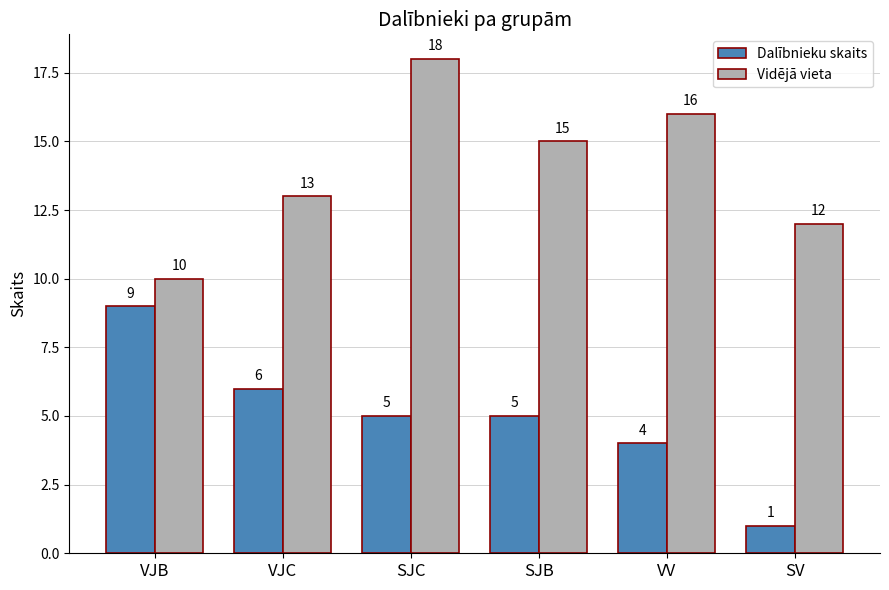

What is the difference between the highest and lowest values at SJC?

13